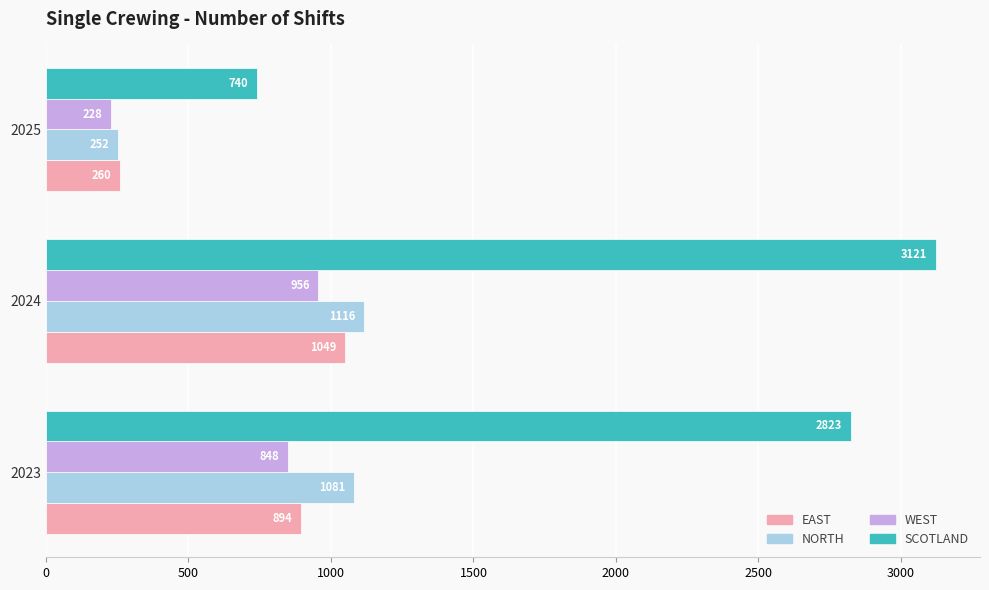

Which label corresponds to the smallest value in the chart?

2025